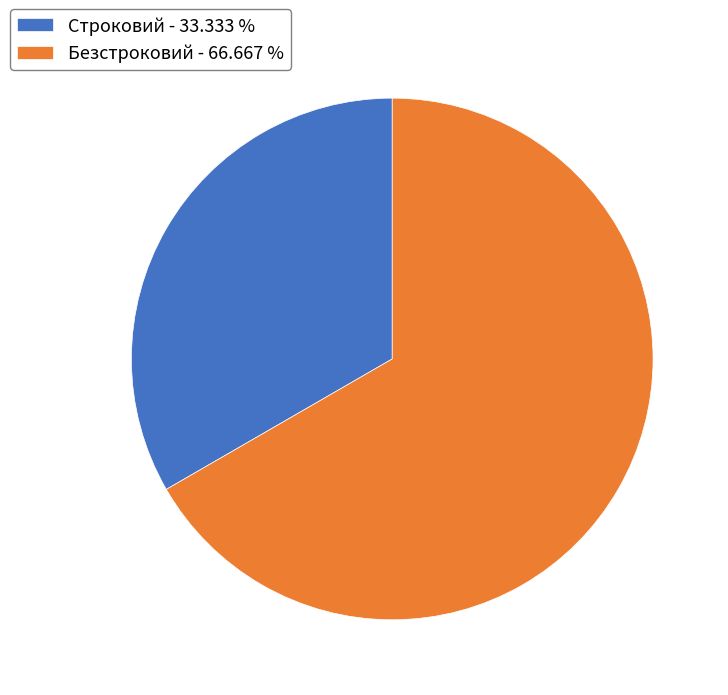

How many slices are in this pie chart?

2